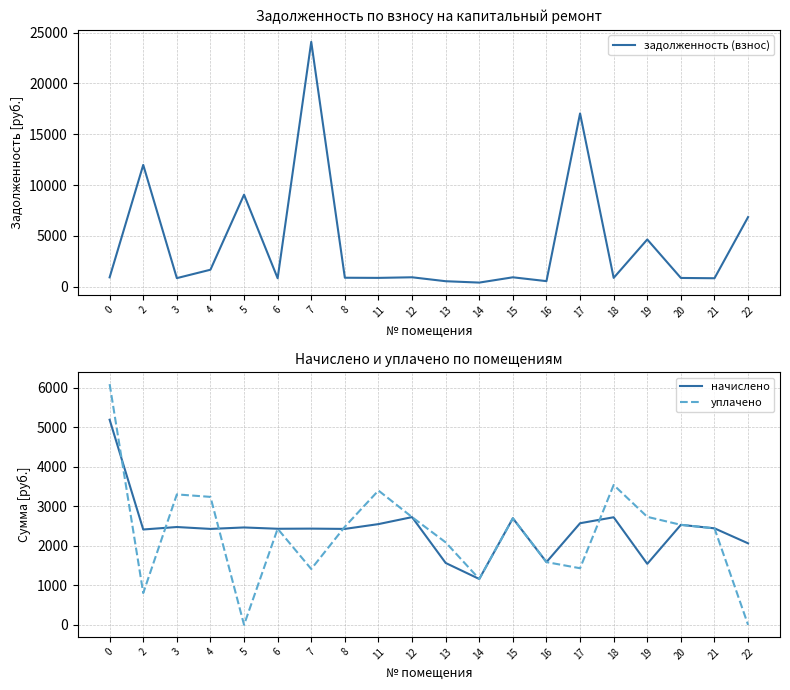

At which category does начислено reach its first local valley?

2